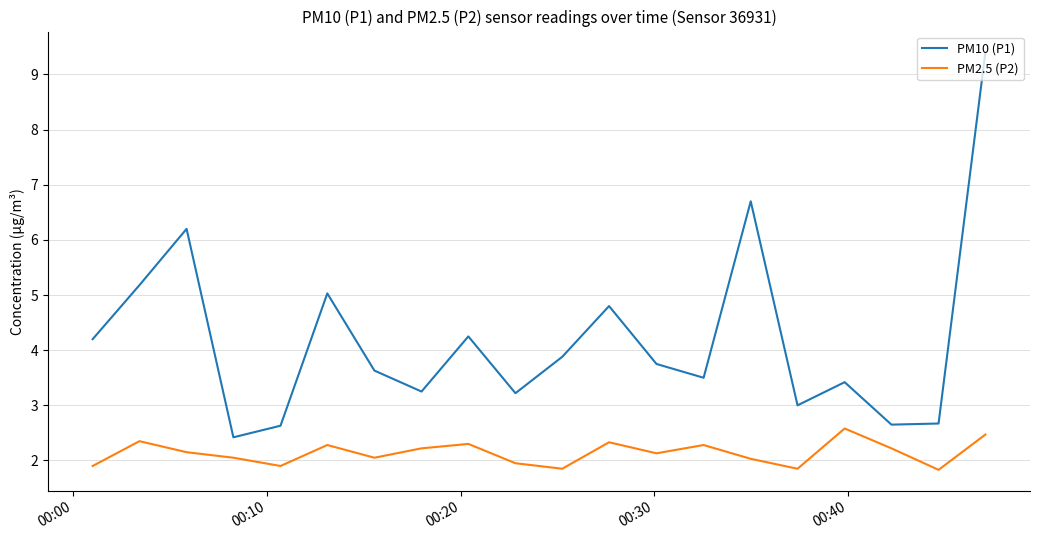

What is the minimum value shown in the chart?

1.8